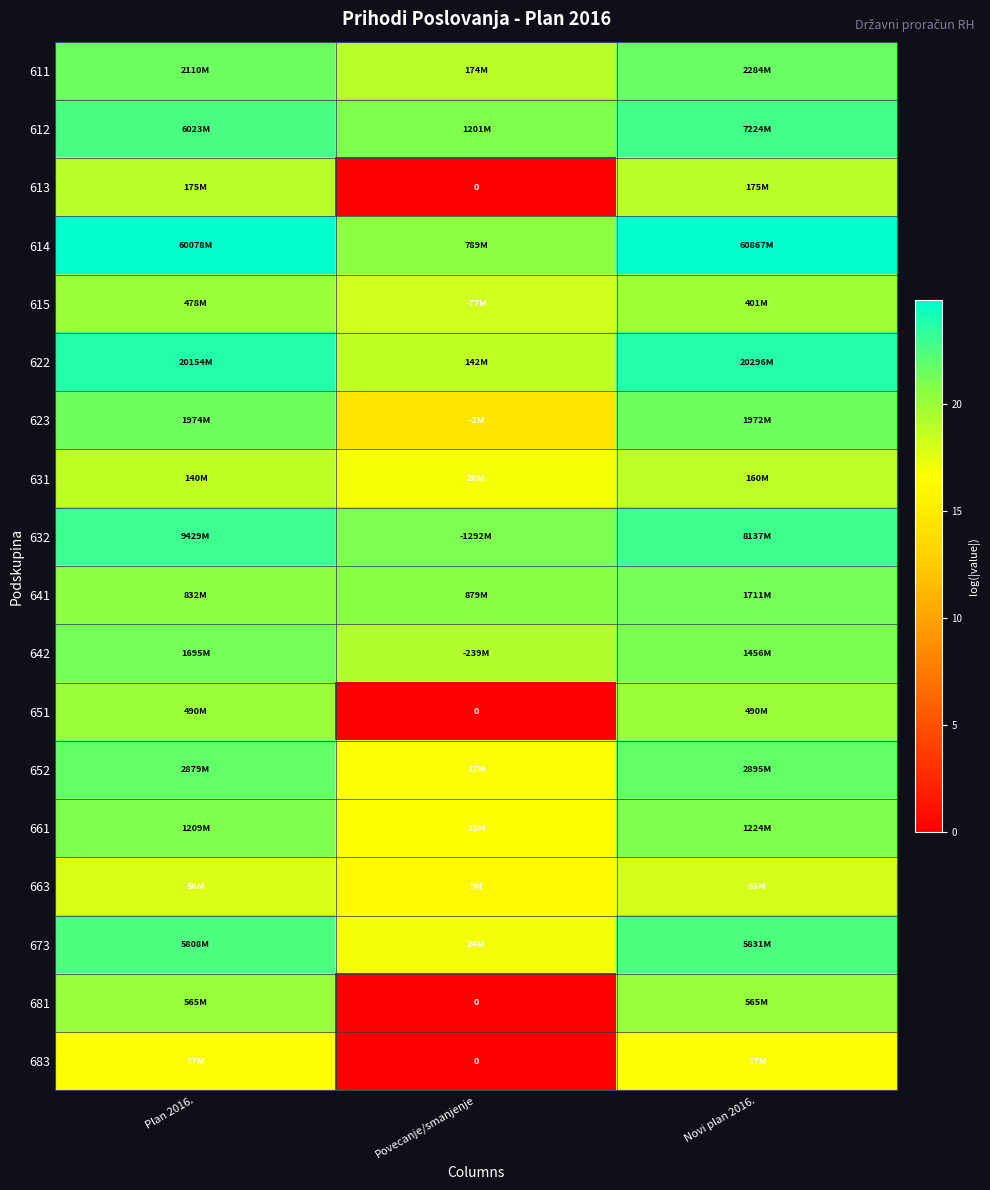

The 663 series shows 3.7 at Povecanje/smanjenje. True or false?

False